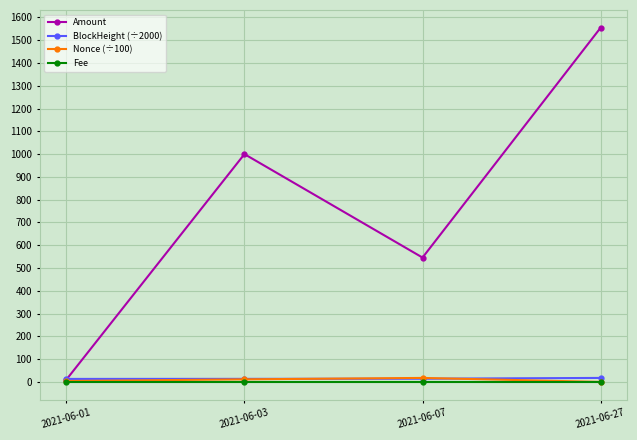

In Nonce (÷100), how many points are higher than both neighbors (excluding endpoints)?

1